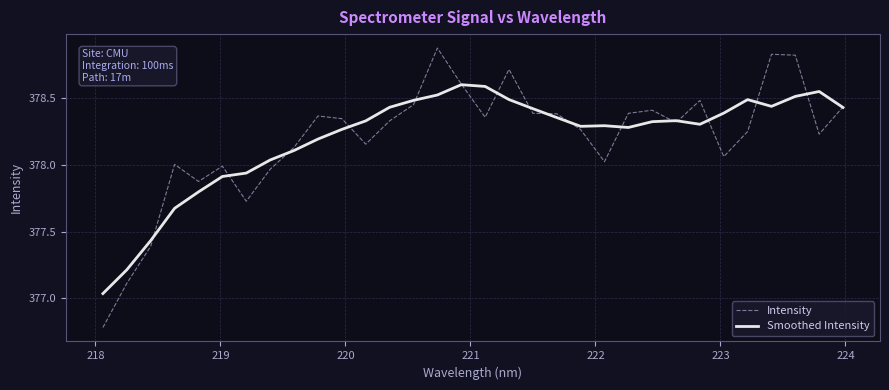

How many lines are shown in the chart?

2